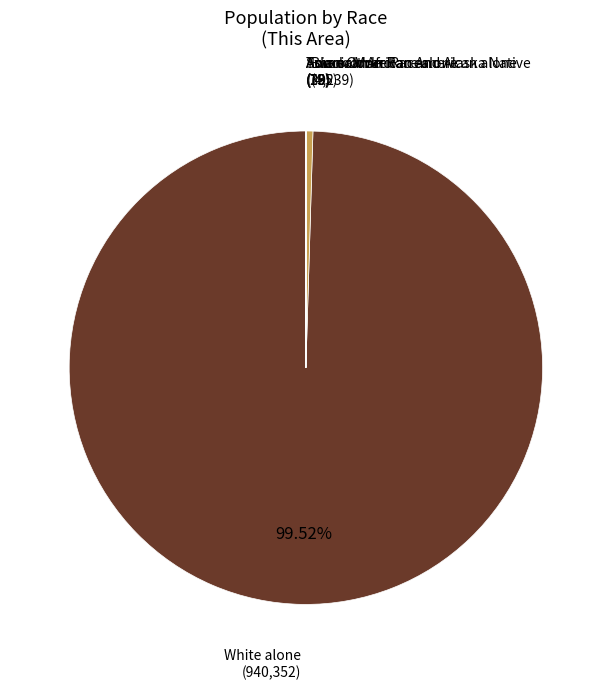

Which slice is the largest?

White alone